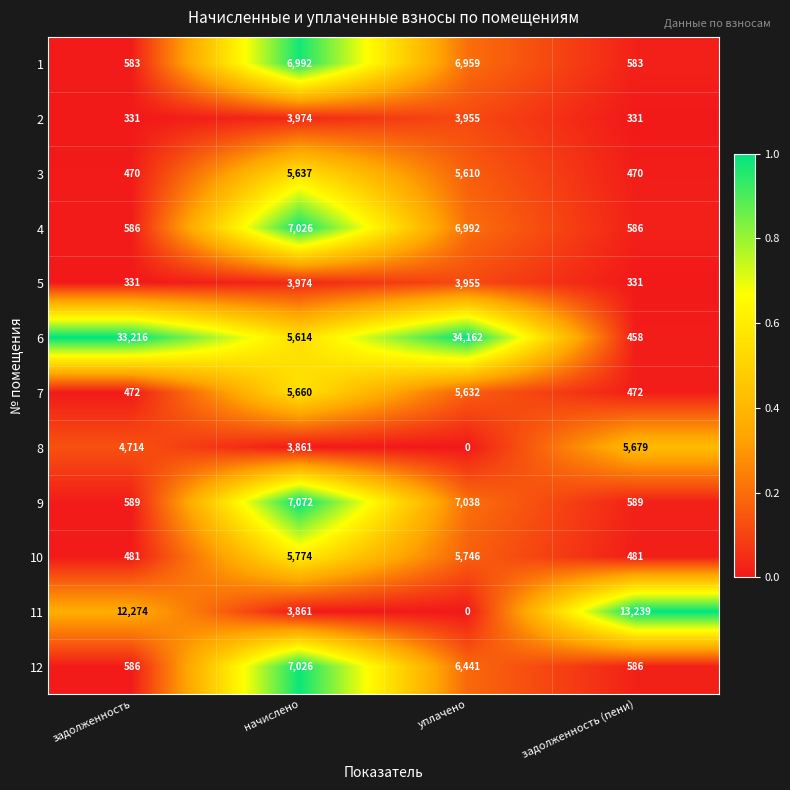

Which series changed the most between задолженность and уплачено?

11